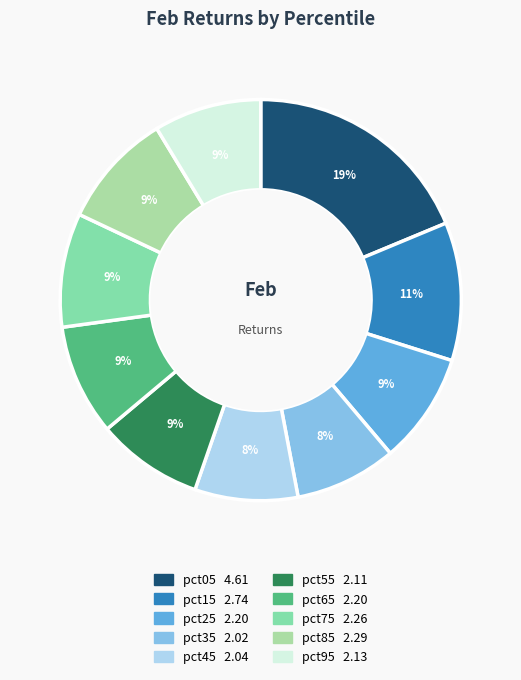

What percentage is the pct15 slice, to the nearest percent?

11%